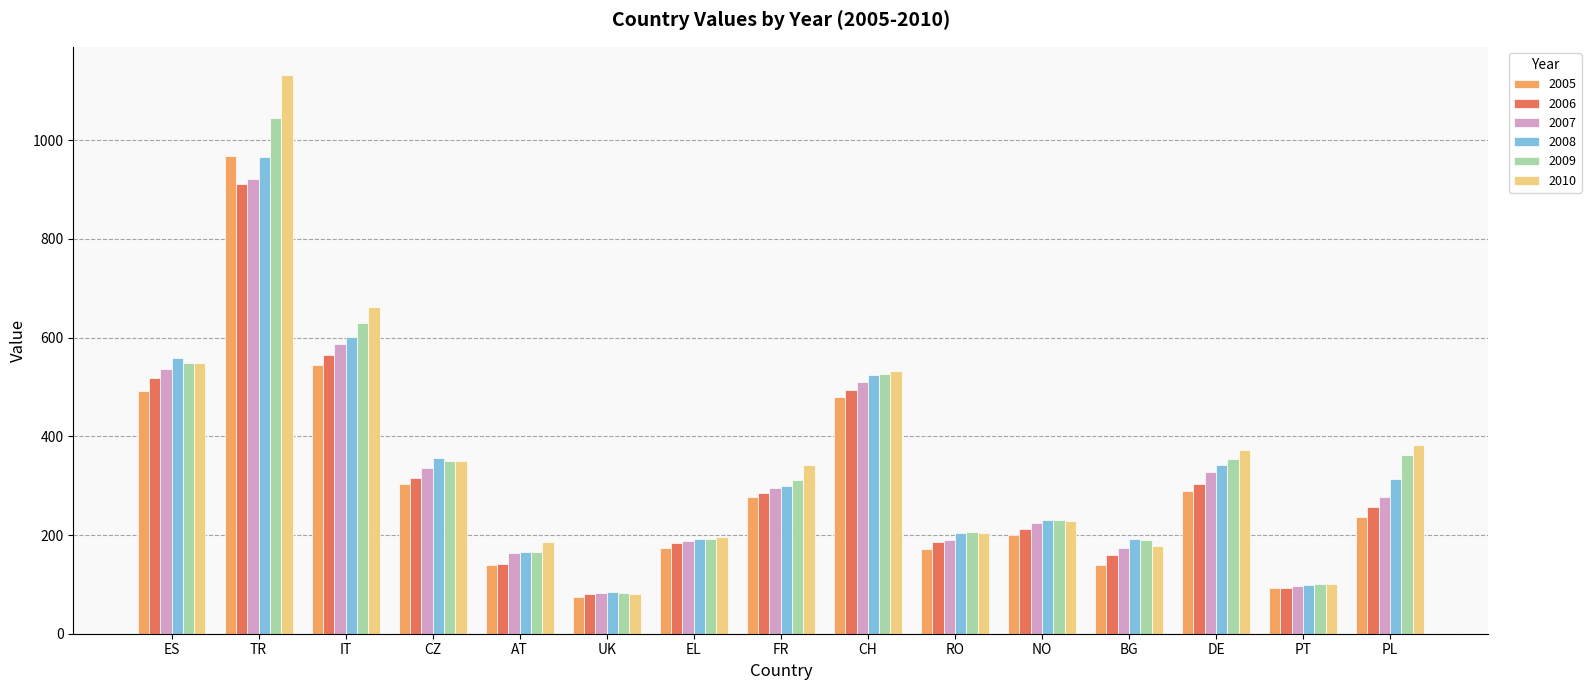

What is the sum of all 2005 values?

4580.5